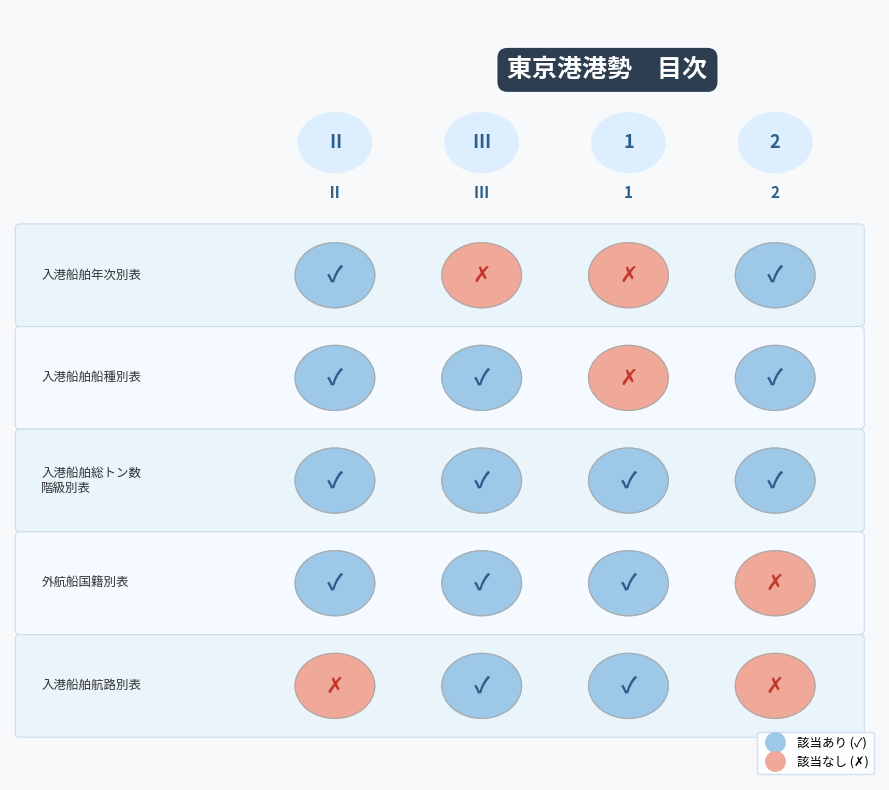

The Ⅲ series shows 1 at 2. True or false?

True